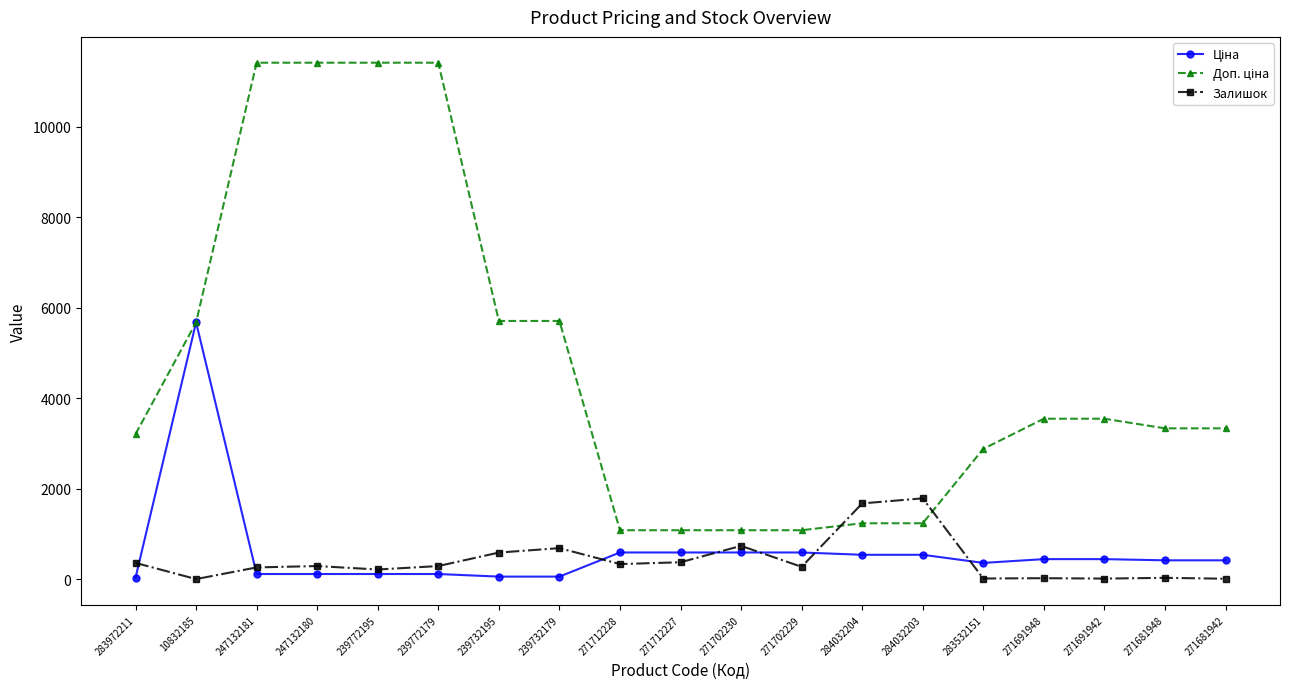

Which category has the highest value in the Залишок series?

284032203